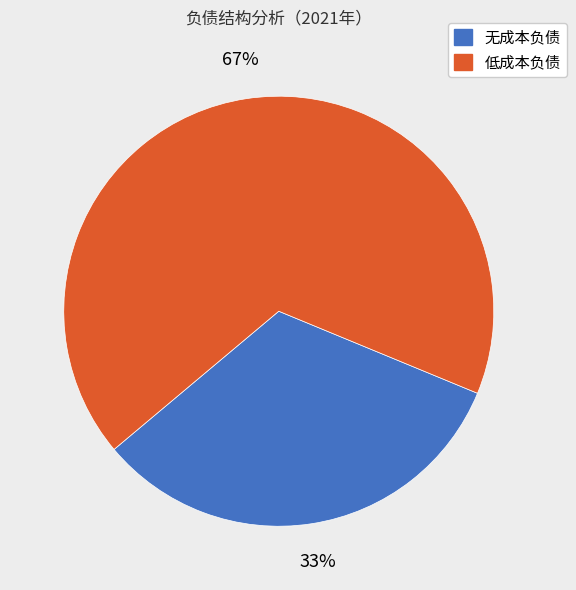

What is the largest slice in the pie chart?

低成本负债